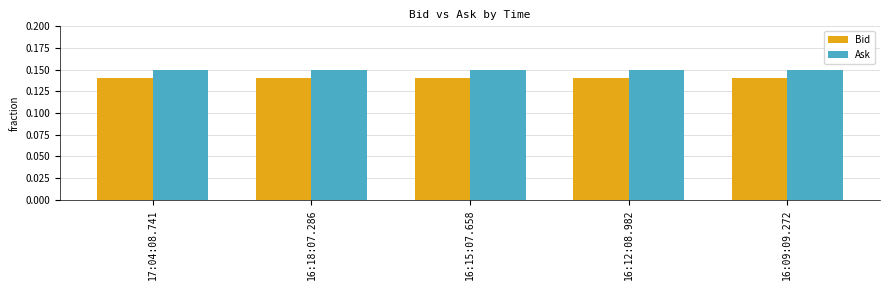

What is the sum of the Ask values at 17:04:08.741 and 16:15:07.658?

0.3